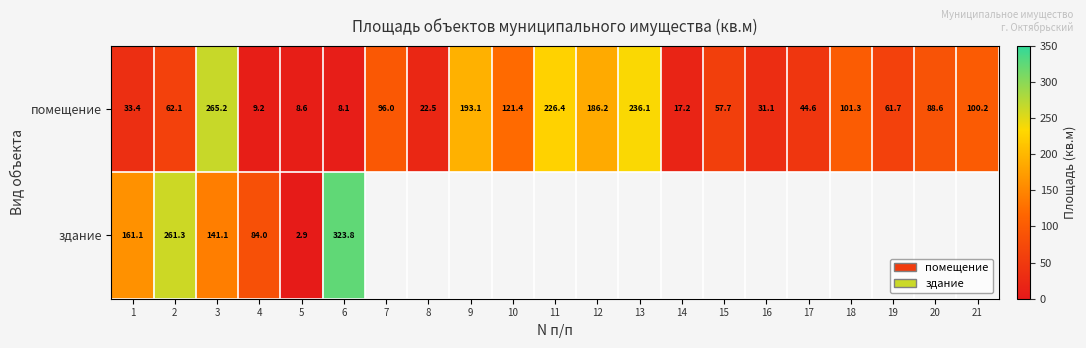

How many values in the помещение series exceed 62?

11